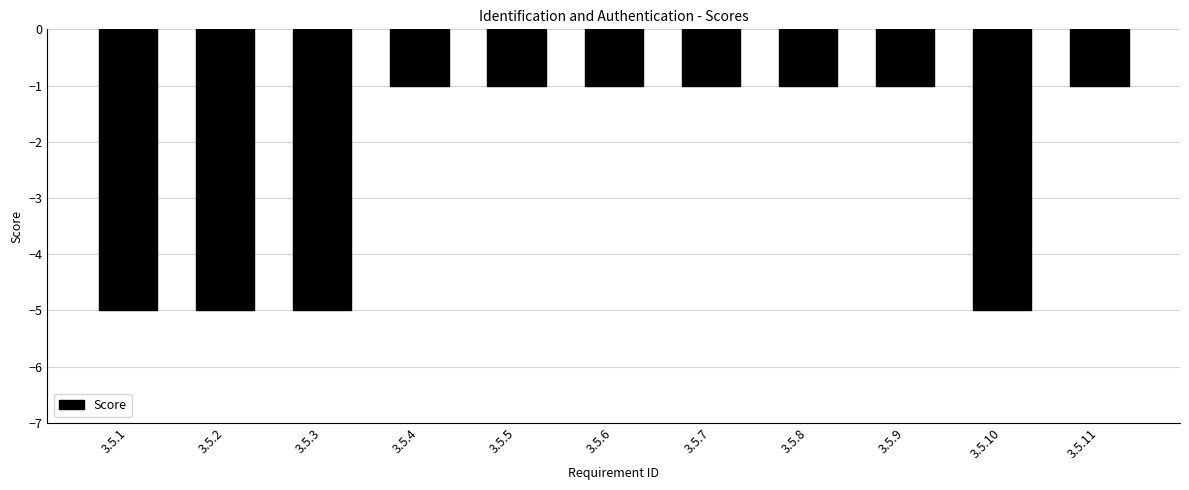

How many series are shown in this chart?

1